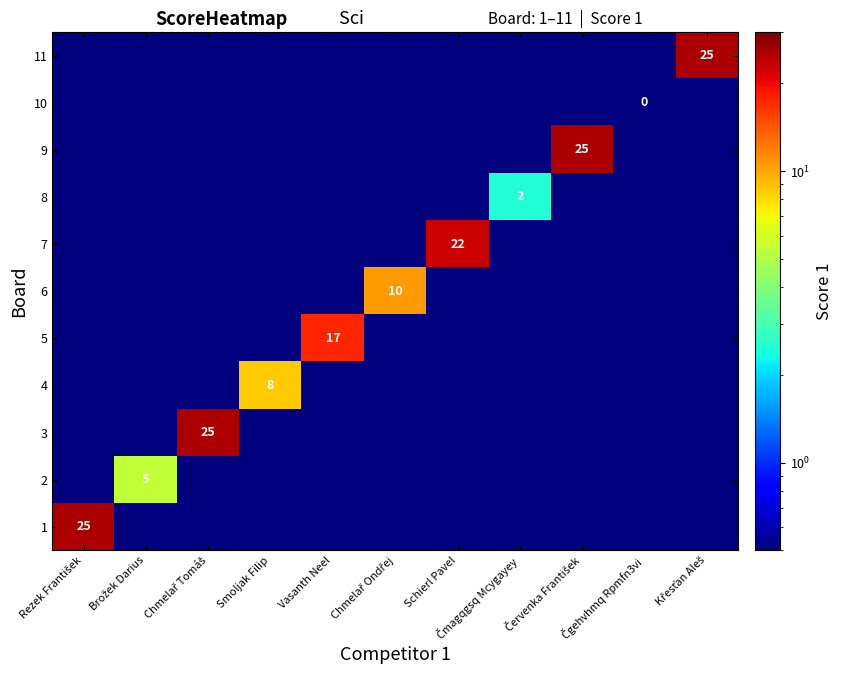

What is the spread (max minus min) of values at Smoljak Filip?

8.0